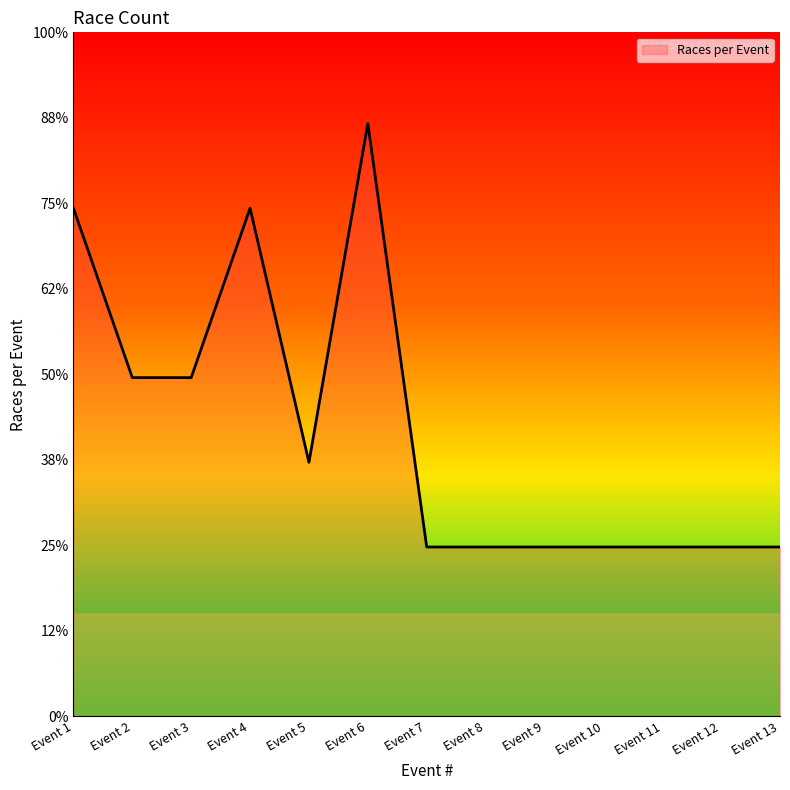

Does the chart have visible grid lines?

No